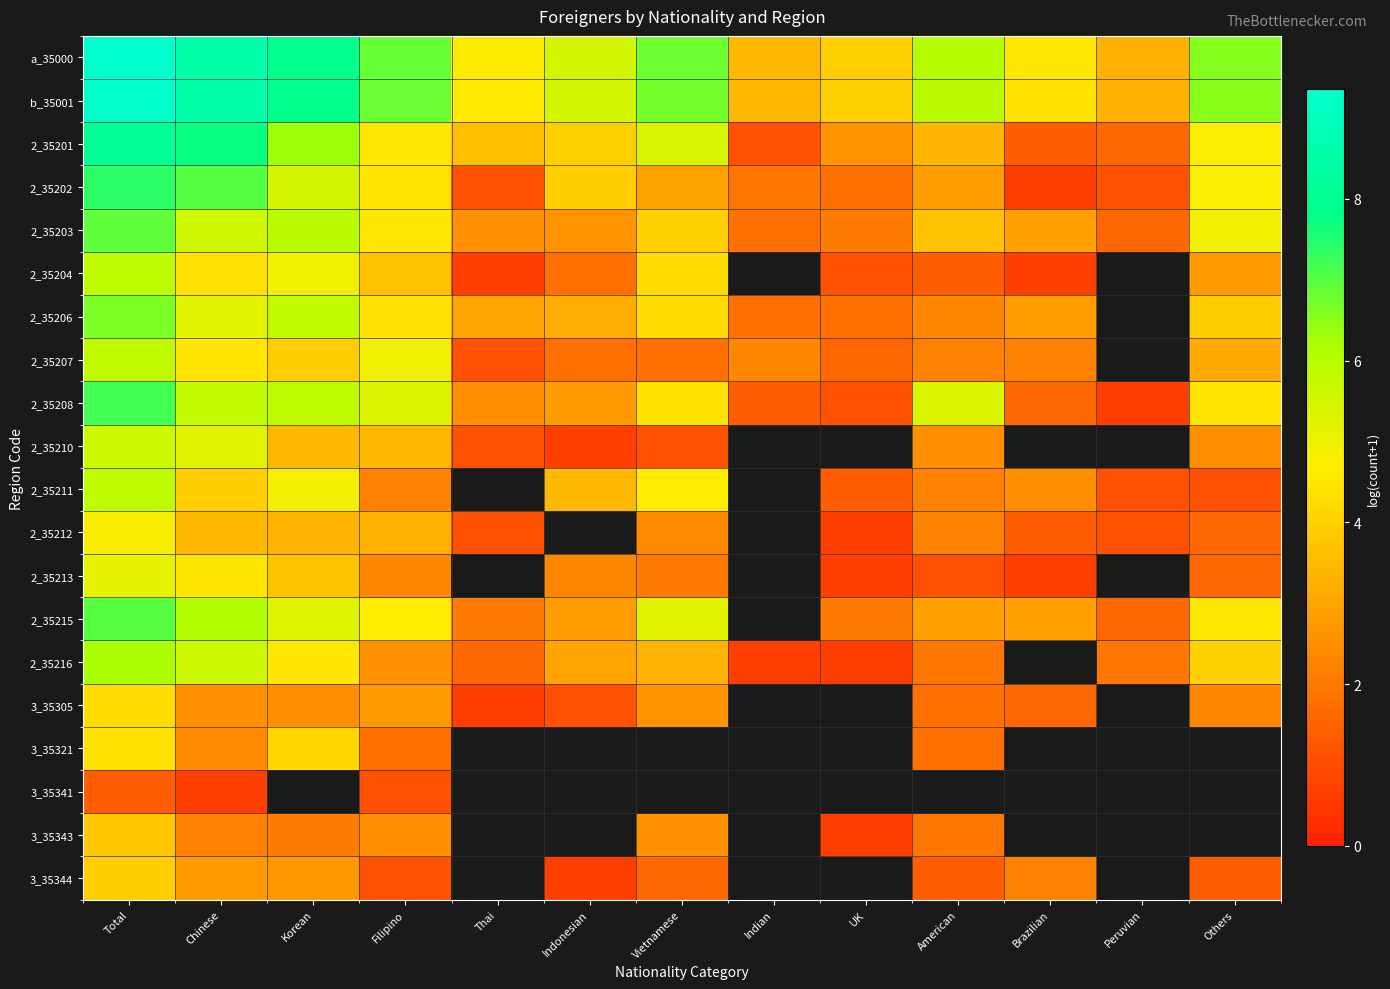

What is the difference between the 2_35203 values at Filipino and Total?

2.4